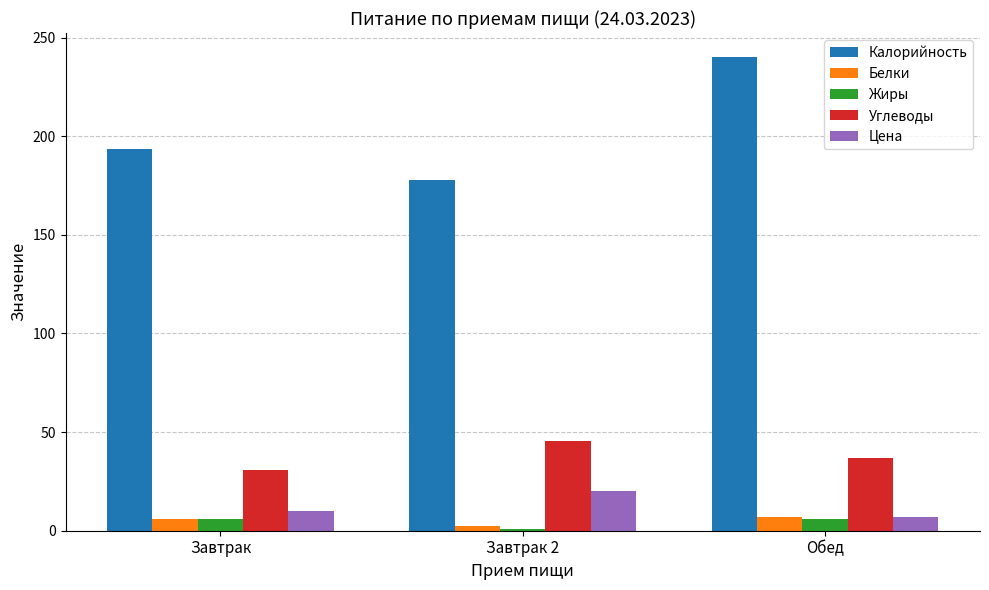

Rank the categories by Углеводы value from highest to lowest.

Завтрак 2, Обед, Завтрак